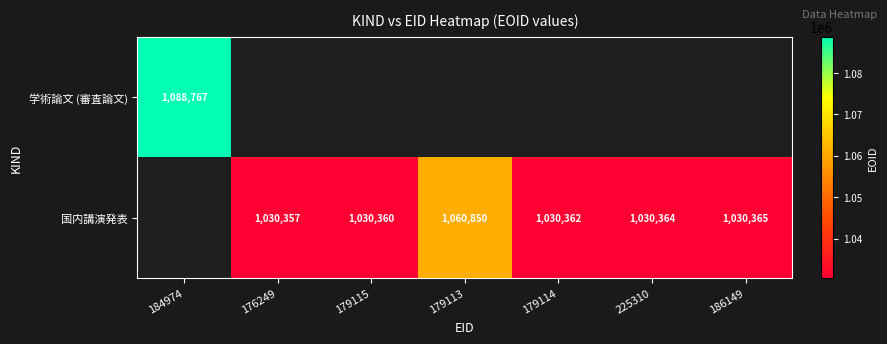

What is the difference between the 国内講演発表 values at 186149 and 179114?

3